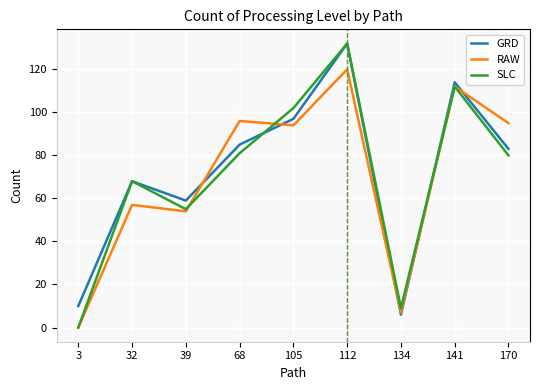

How many values in the GRD series are below 83?

4